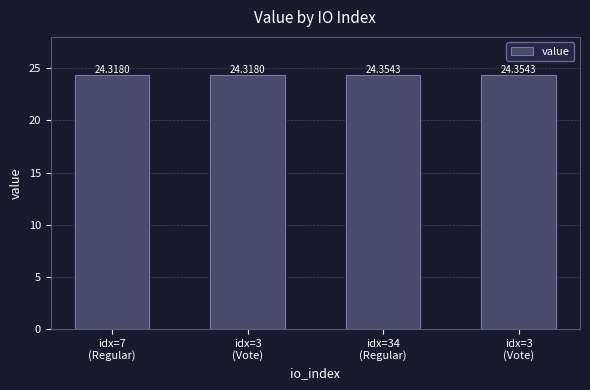

How many data points does each series have?

4